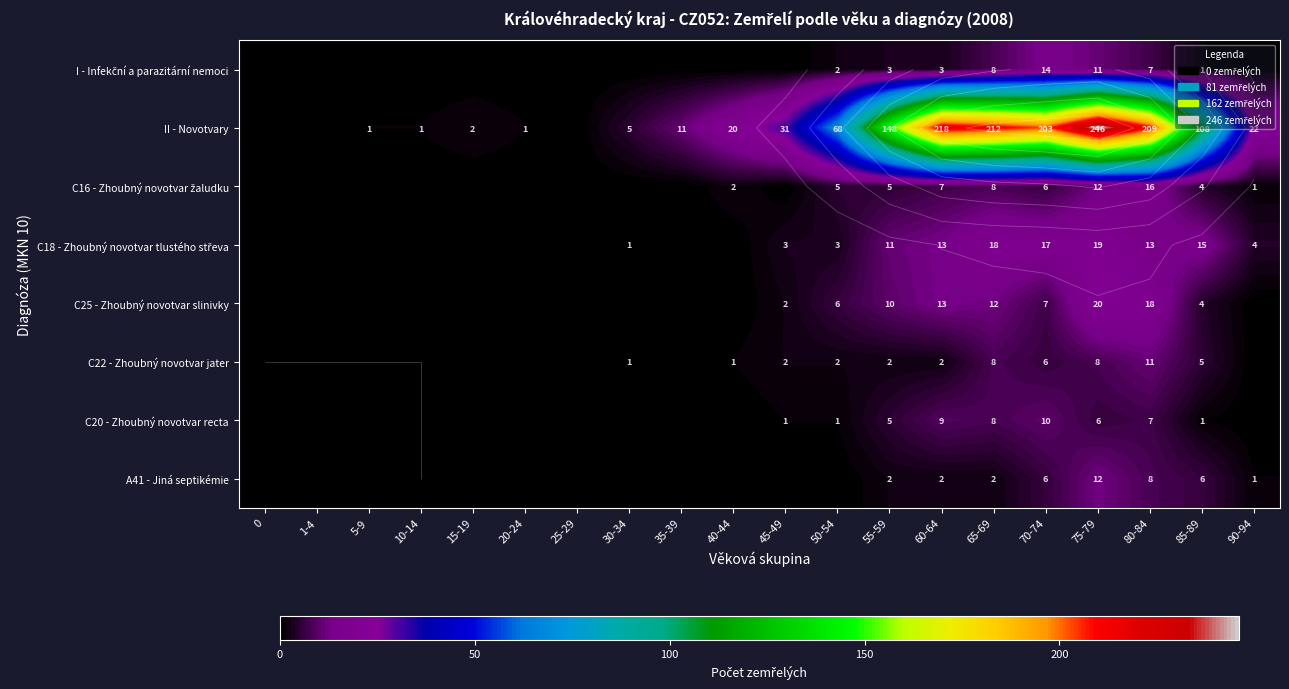

What is the sum of all C25 - Zhoubný novotvar slinivky values?

92